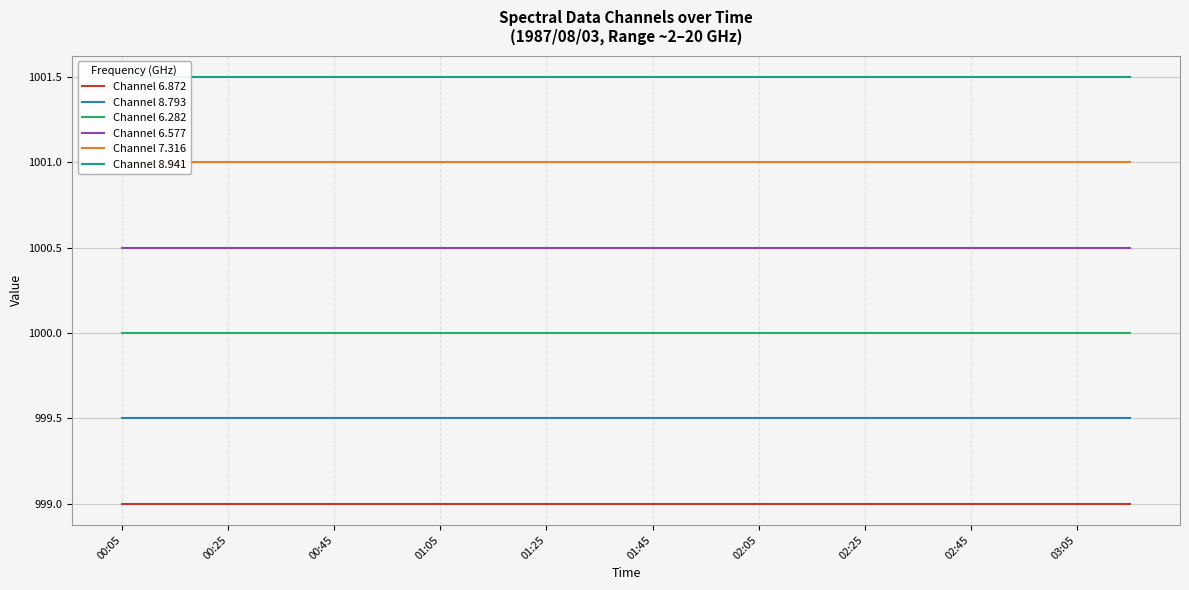

The value of Channel 8.793 at 00:45 is 1304.8. True or false?

False